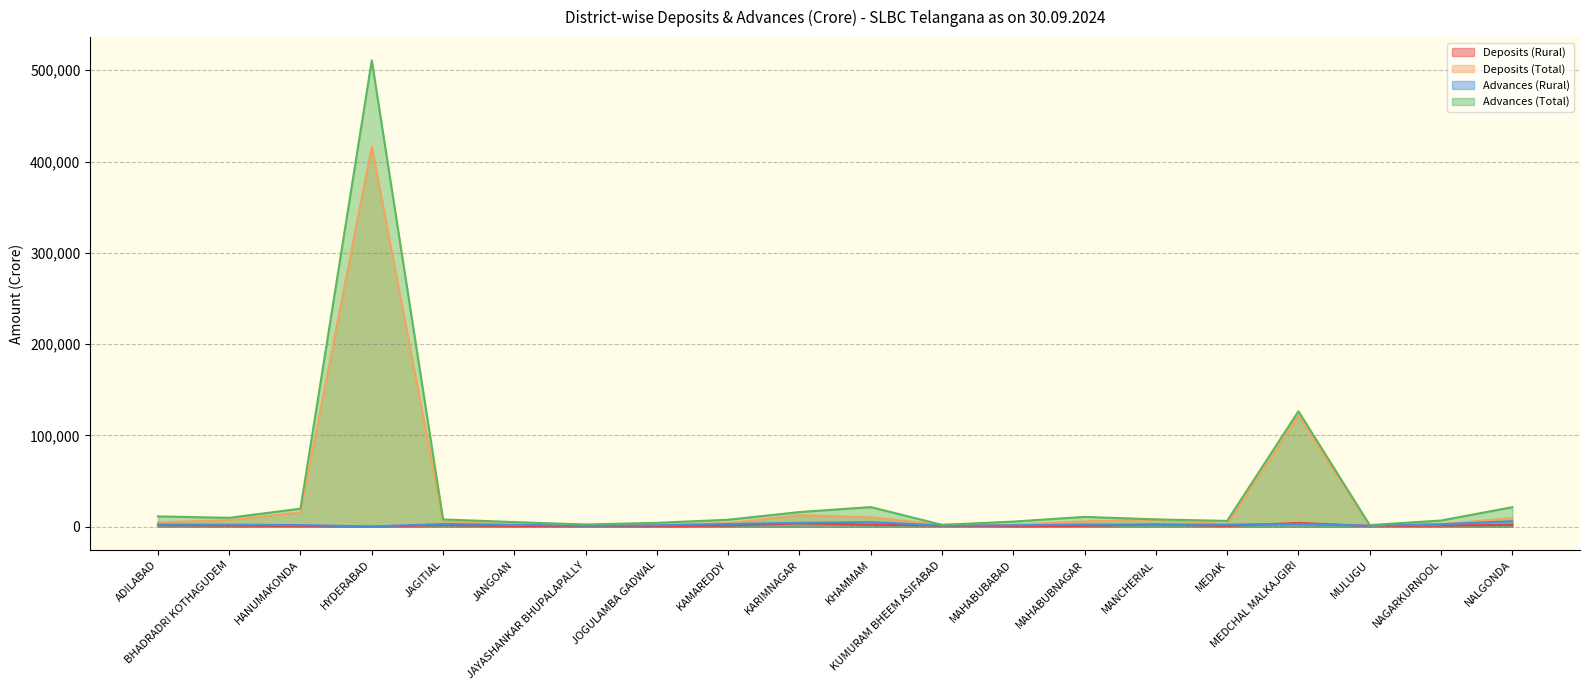

The value of Advances (Total) at HYDERABAD is 912393.2. True or false?

False